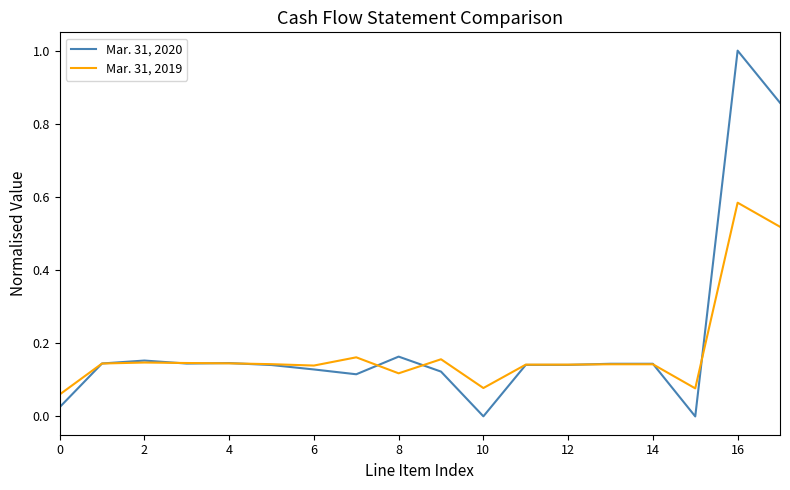

How many categories are shown in the chart?

18